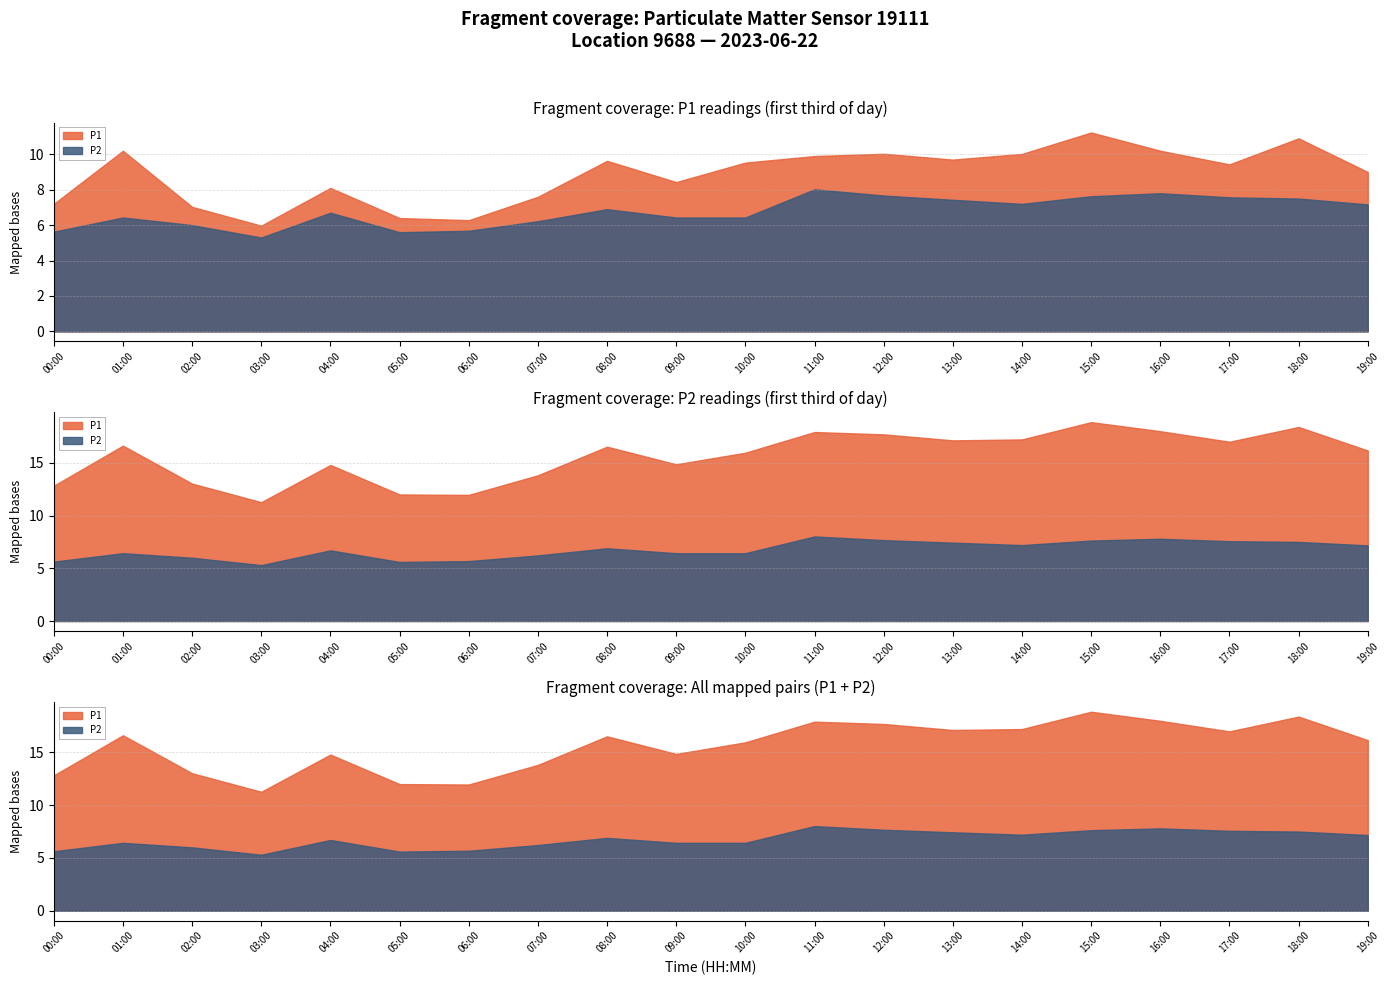

True or false: P2 and P1 cross at least once.

False